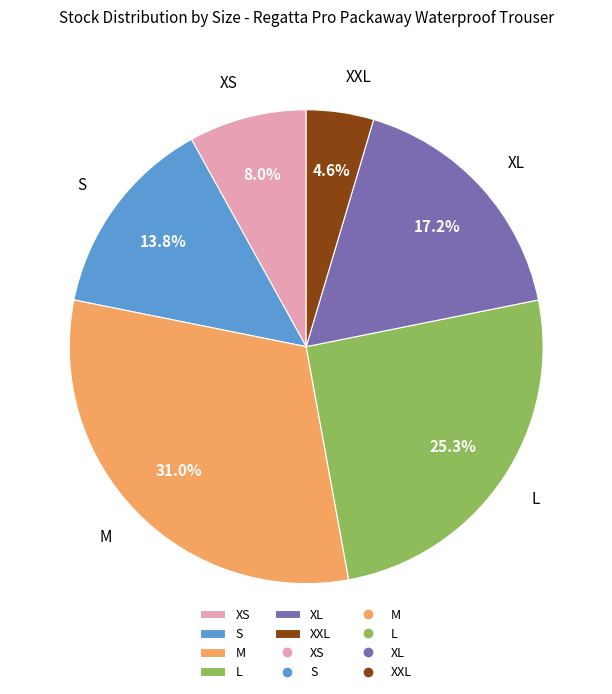

Which category has the smallest portion of the pie?

XXL